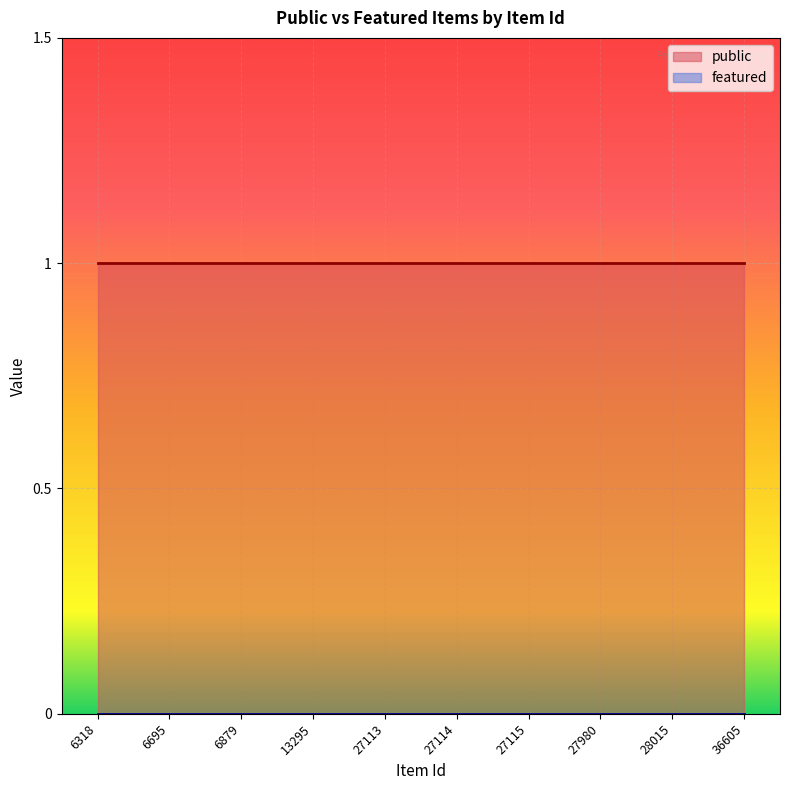

True or false: public and featured cross at least once.

False